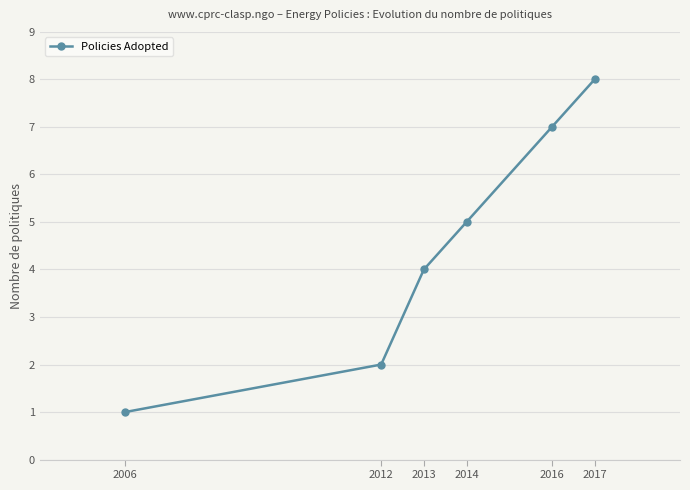

Rank the categories by value from lowest to highest.

2006, 2012, 2013, 2014, 2016, 2017